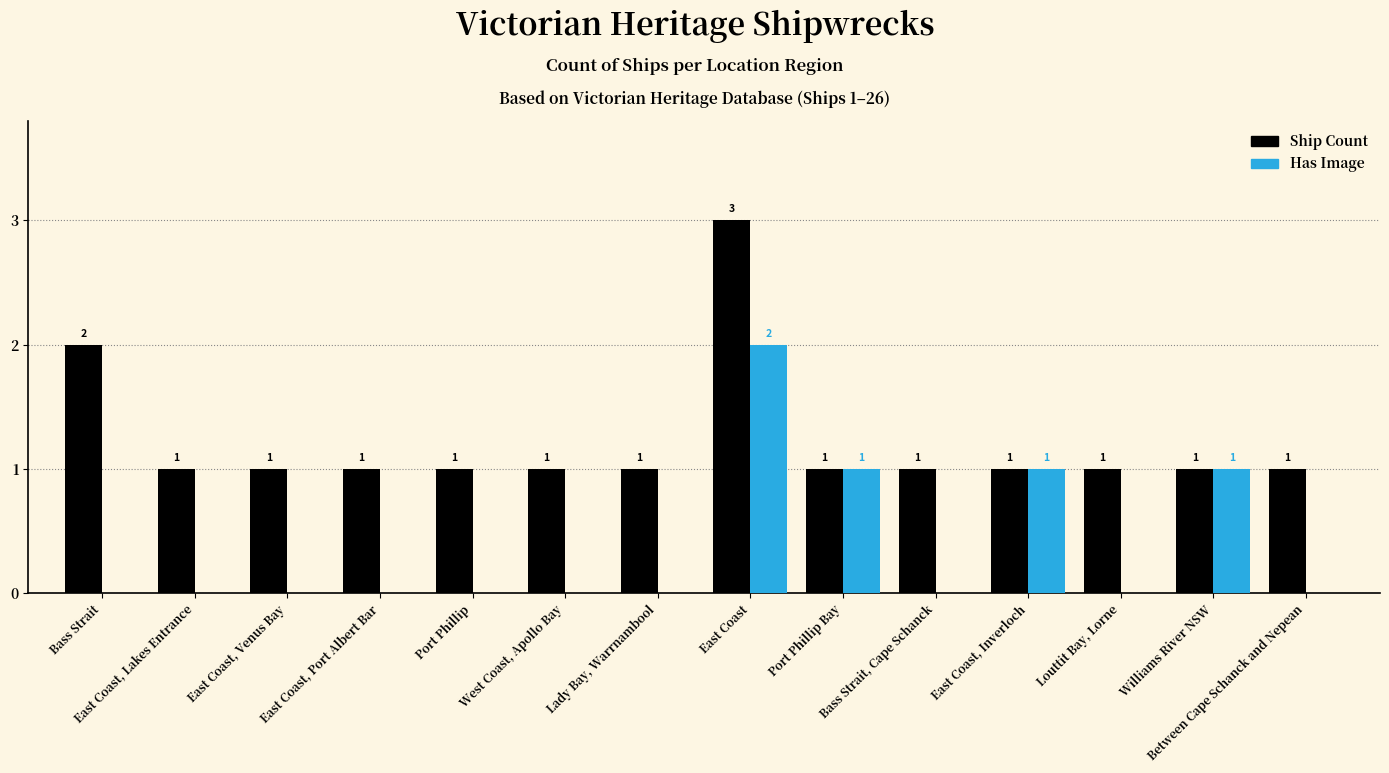

Reading left to right, transcribe all the data shown in this chart.

Ship Count: 2	1	1	1	1	1	1	3	1	1	1	1	1	1
Has Image: 0	0	0	0	0	0	0	2	1	0	1	0	1	0